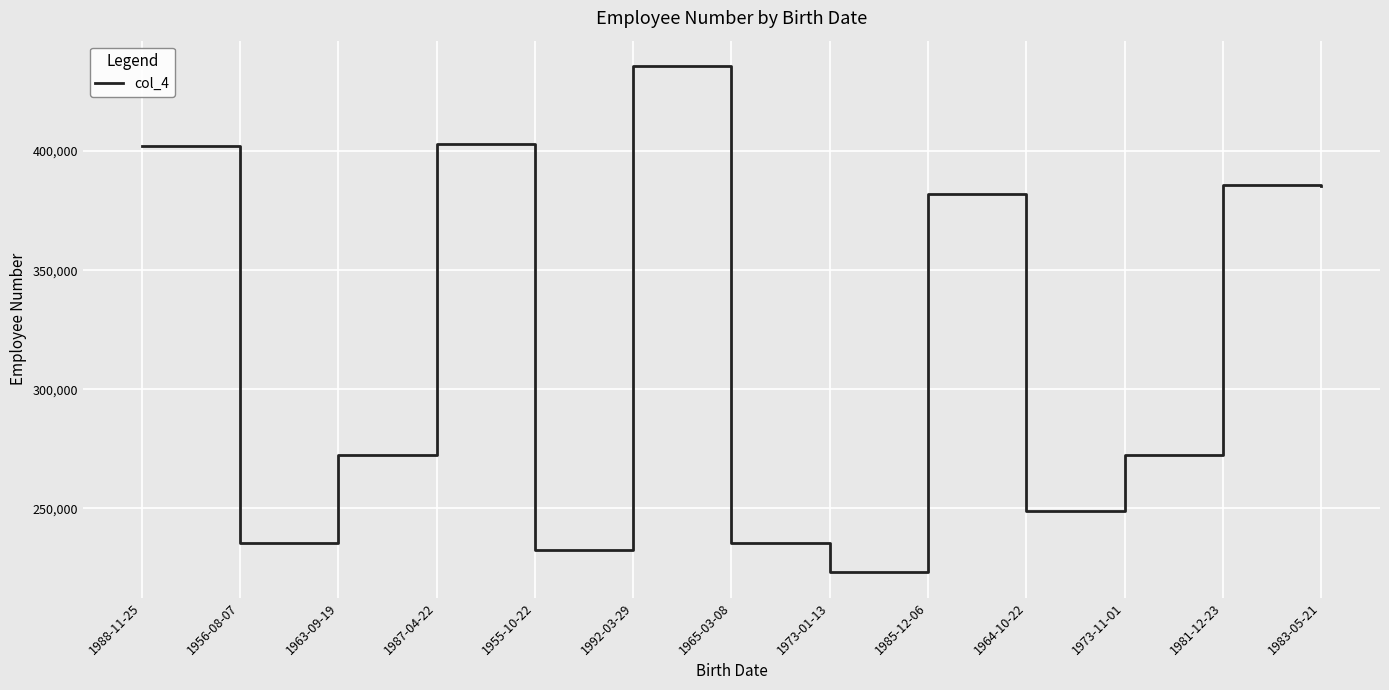

What is the change in value from 1964-10-22 to 1973-11-01?

+23634